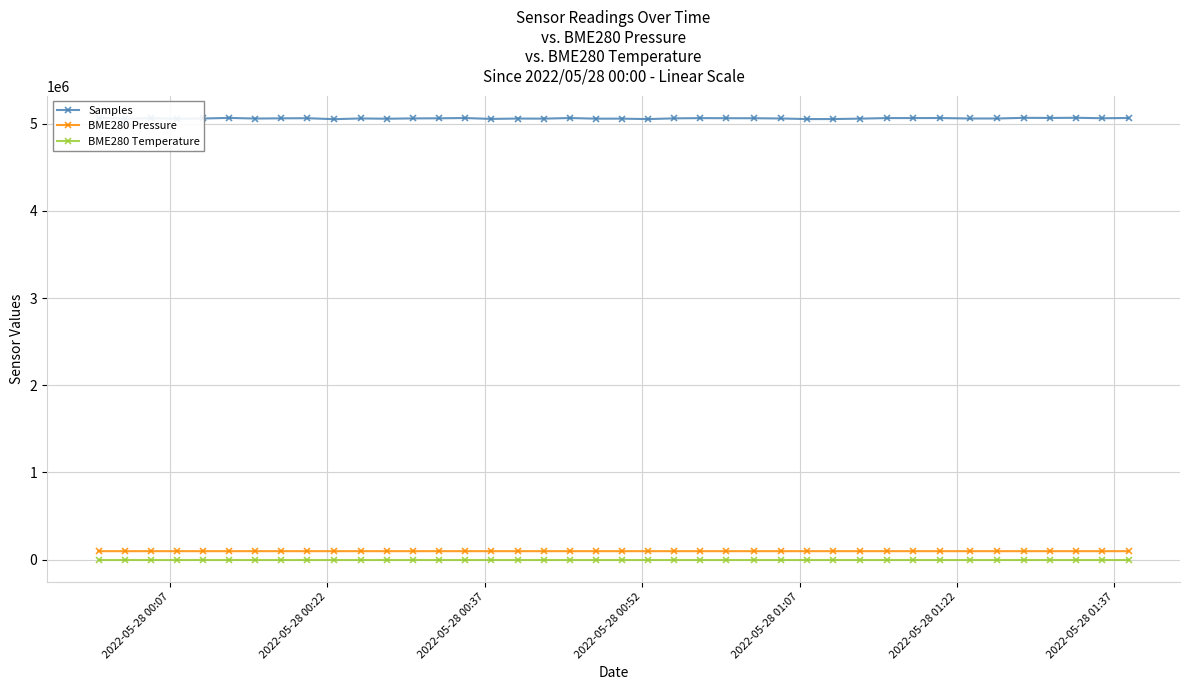

Count the number of data series in this chart.

3